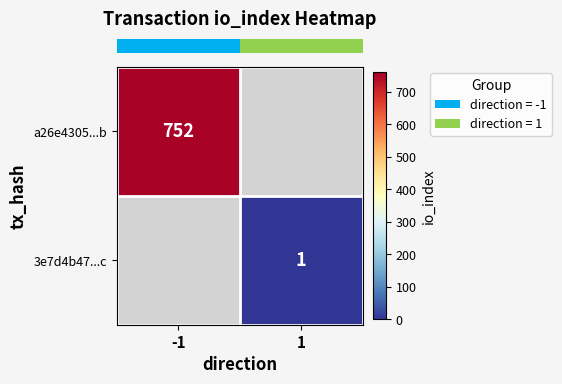

Which category has the highest value across all series?

-1